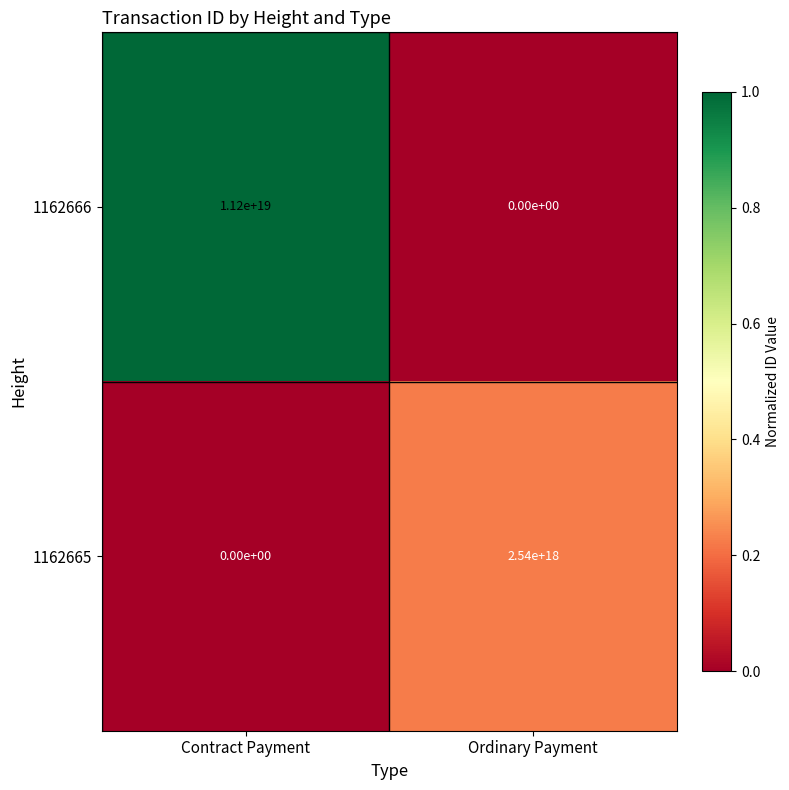

The 1162666 series shows 11200000000000000000 at Contract Payment. True or false?

True